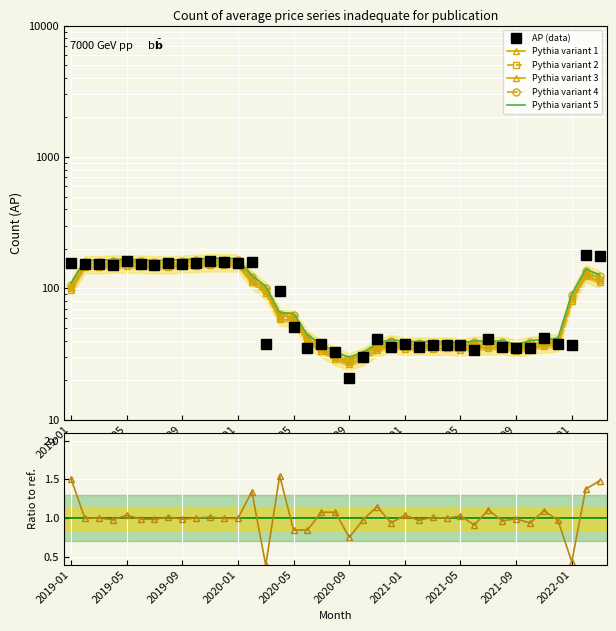

Reading left to right, what are all the values shown in this chart?

155	153	153	152	161	153	150	155	153	157	161	158	157	158	38	95	51	35	38	33	21	30	41	36	38	36	37	37	37	34	41	36	35	35	42	38	37	180	176